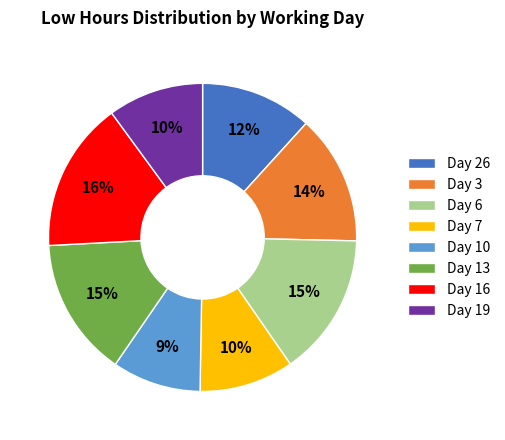

Is Day 10 the majority of the pie?

No